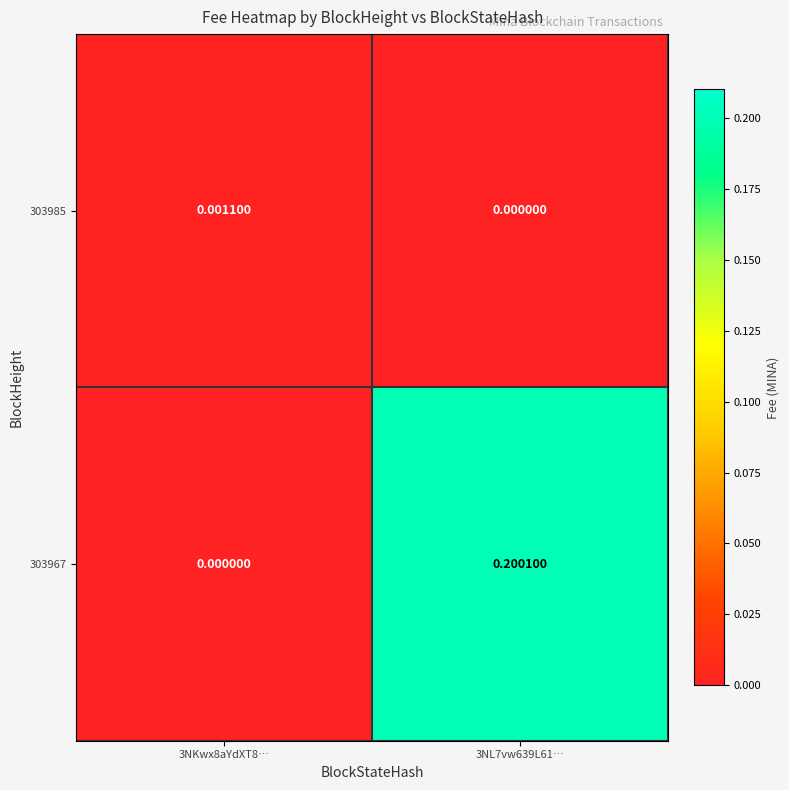

Which series changed the most between 3NKwx8aYdXT8… and 3NL7vw639L61…?

303967